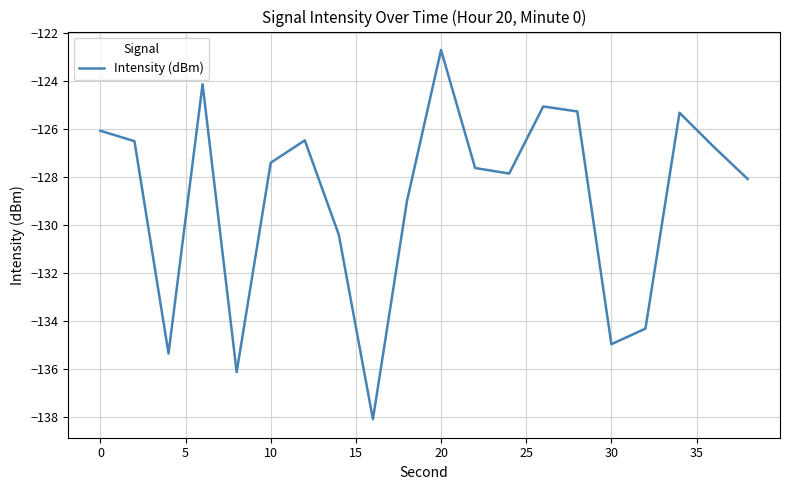

What is the smallest value displayed?

-138.1